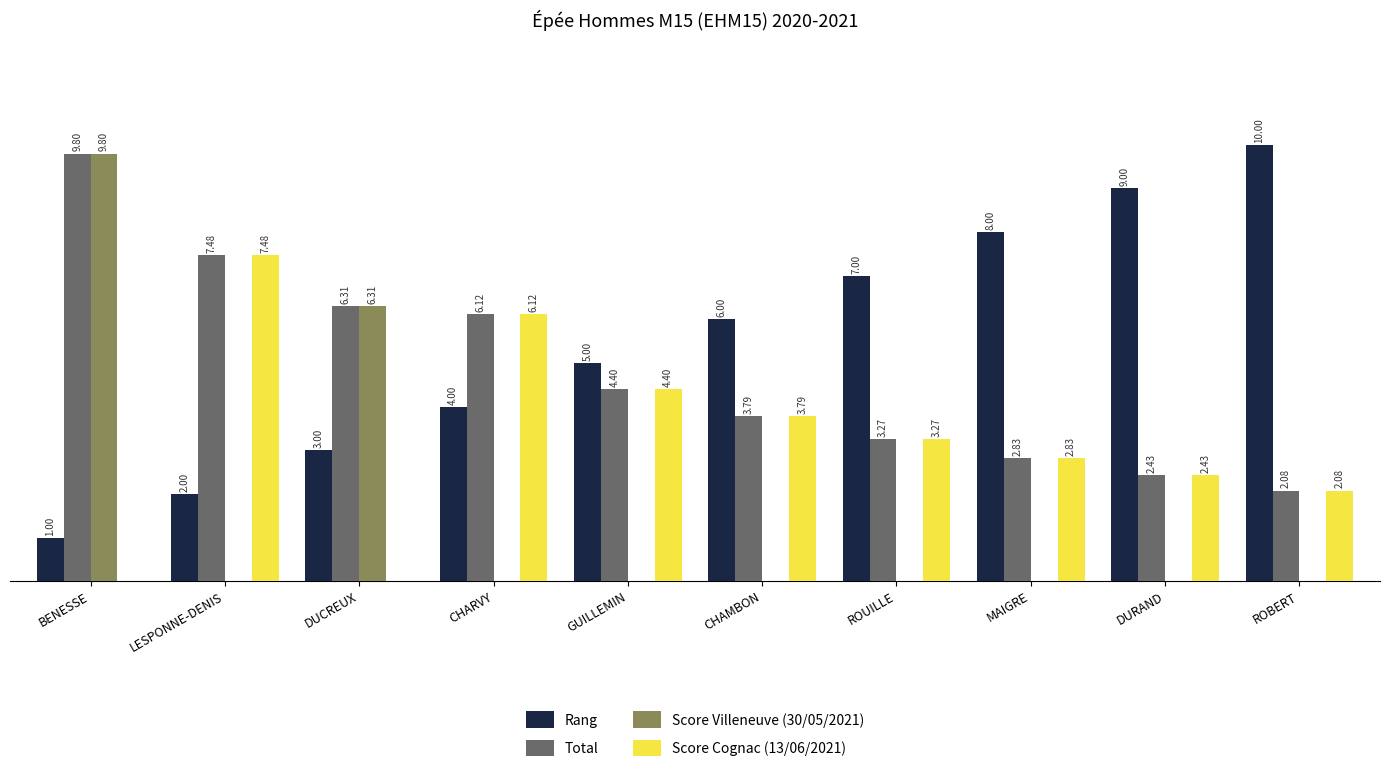

Is the value of Score Cognac (13/06/2021) at ROUILLE greater than the value of Total at LESPONNE-DENIS?

No